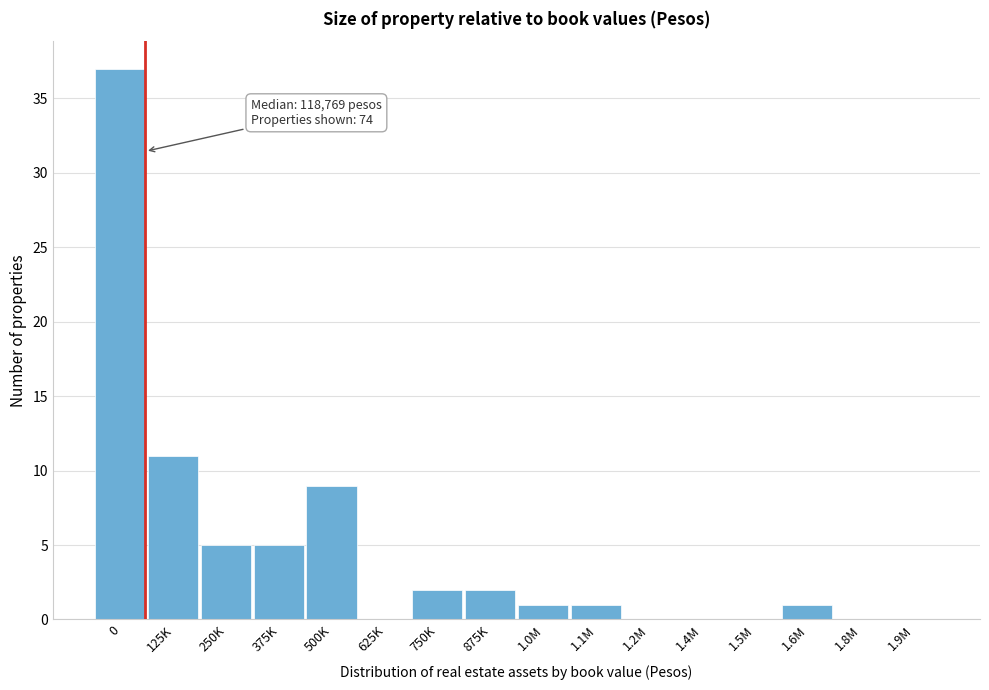

Reading left to right, list all the values displayed in this chart.

0=37	125K=11	250K=5	375K=5	500K=9	625K=0	750K=2	875K=2	1.0M=1	1.1M=1	1.2M=0	1.4M=0	1.5M=0	1.6M=1	1.8M=0	1.9M=0